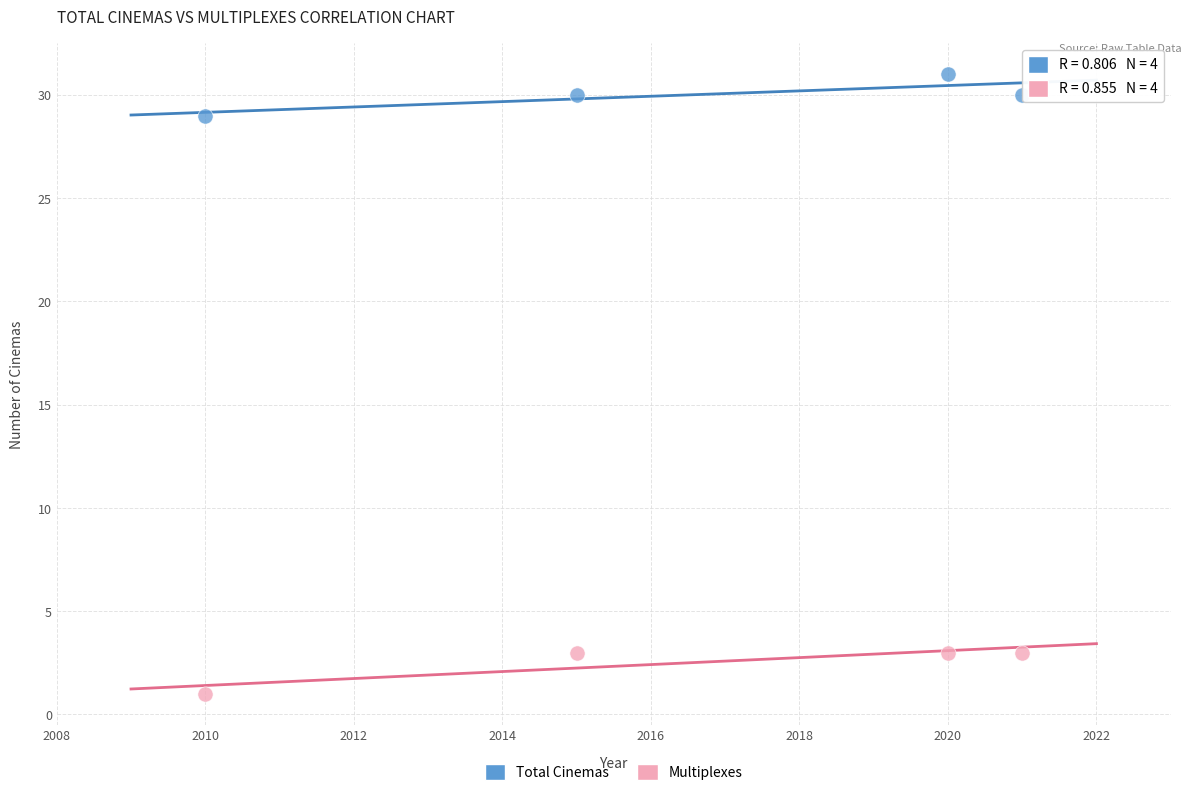

Across all data points, what is the range of X values (max minus min)?

11